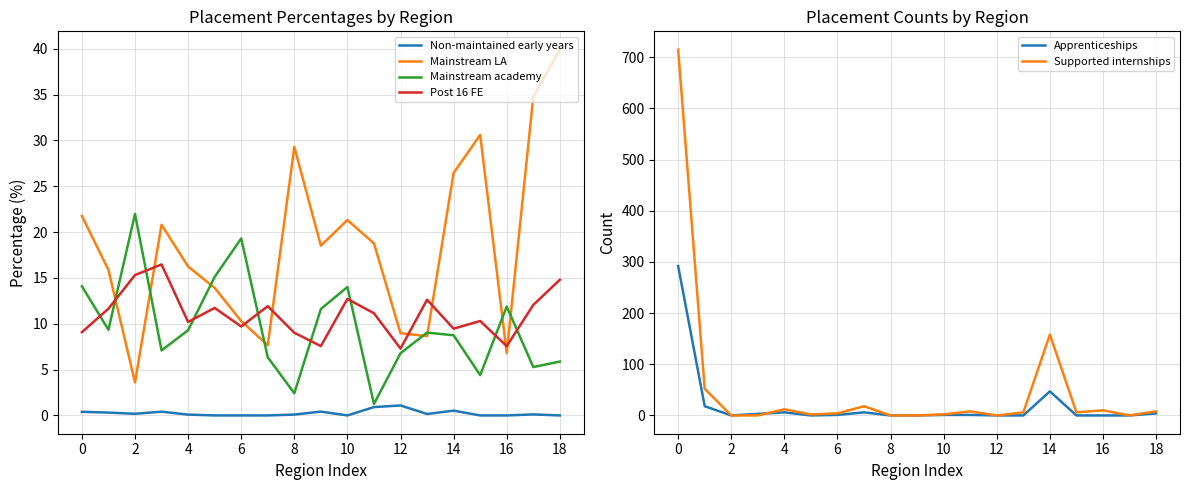

True or false: Non-maintained early years and Mainstream LA intersect in this chart.

False